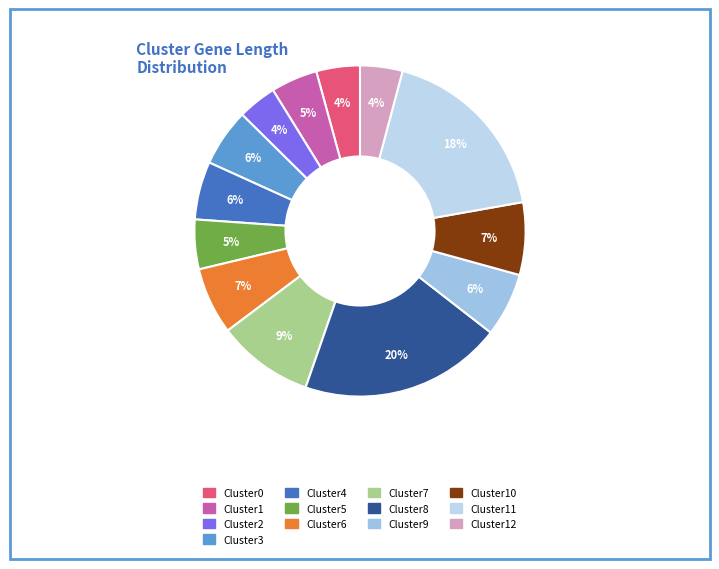

Is there a majority slice in this chart?

No